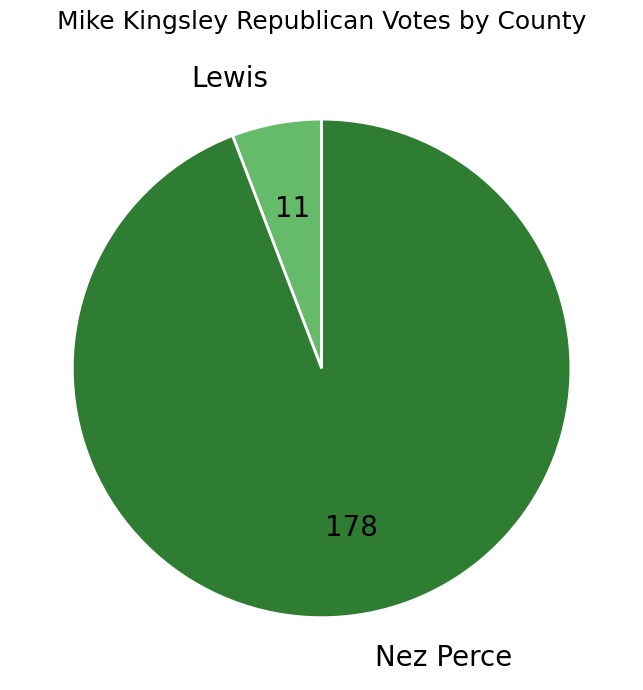

The Nez Perce slice represents 94% of the pie. True or false?

True